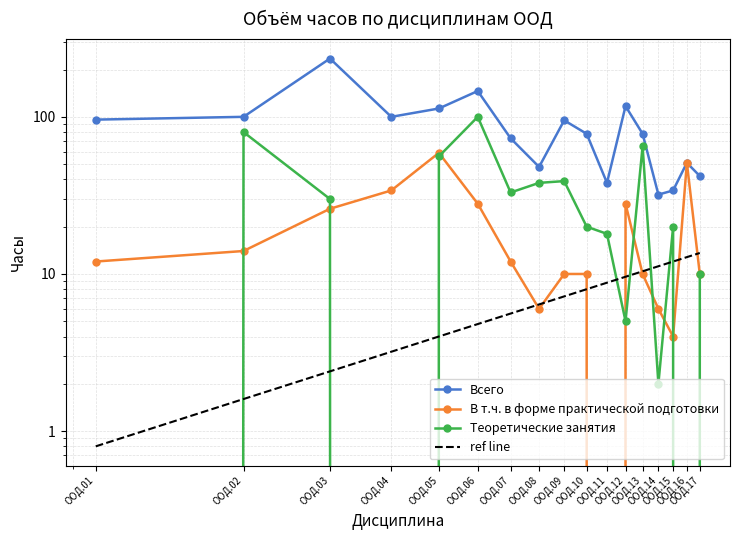

True or false: Всего and В т.ч. в форме практической подготовки cross at least once.

False